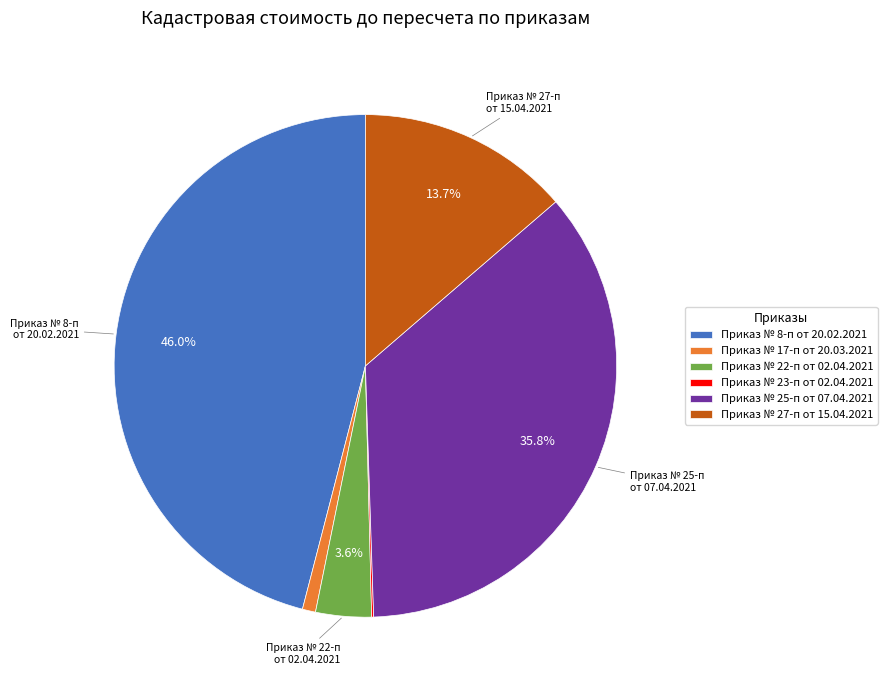

To the nearest percent, what is the difference between the Приказ № 17-п от 20.03.2021 and Приказ № 25-п от 07.04.2021 slice percentages?

35%